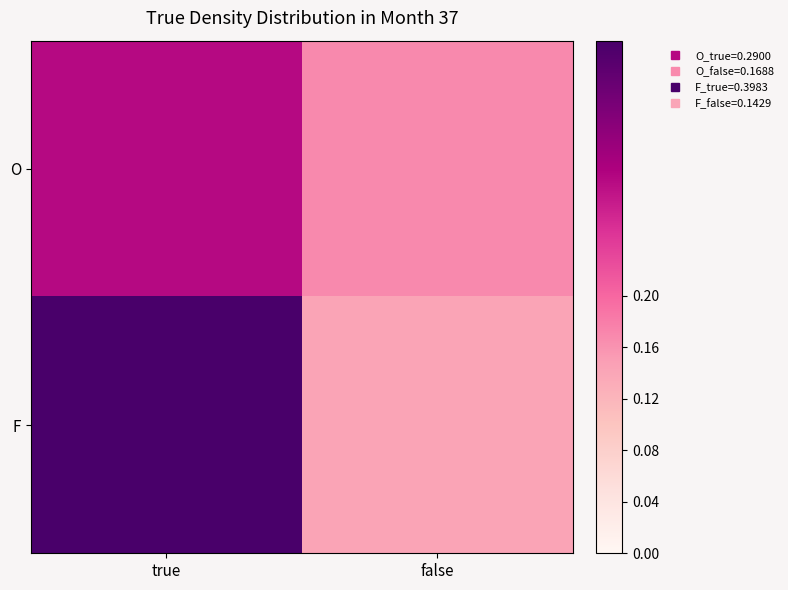

At which category does the chart reach its minimum across all series?

false